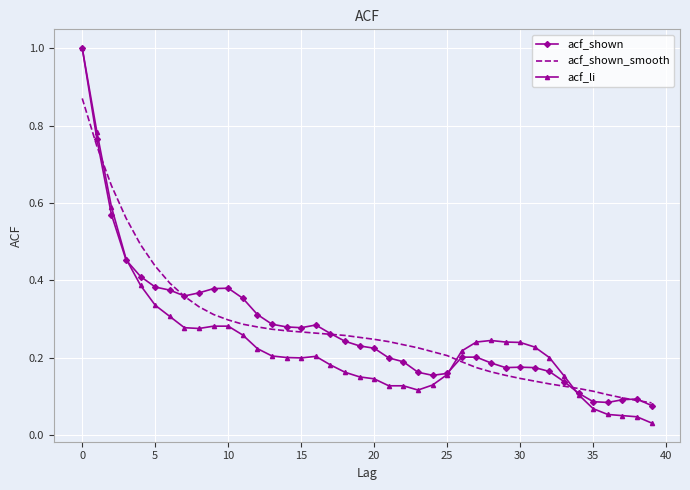

Which series has the widest spread of values?

acf_li